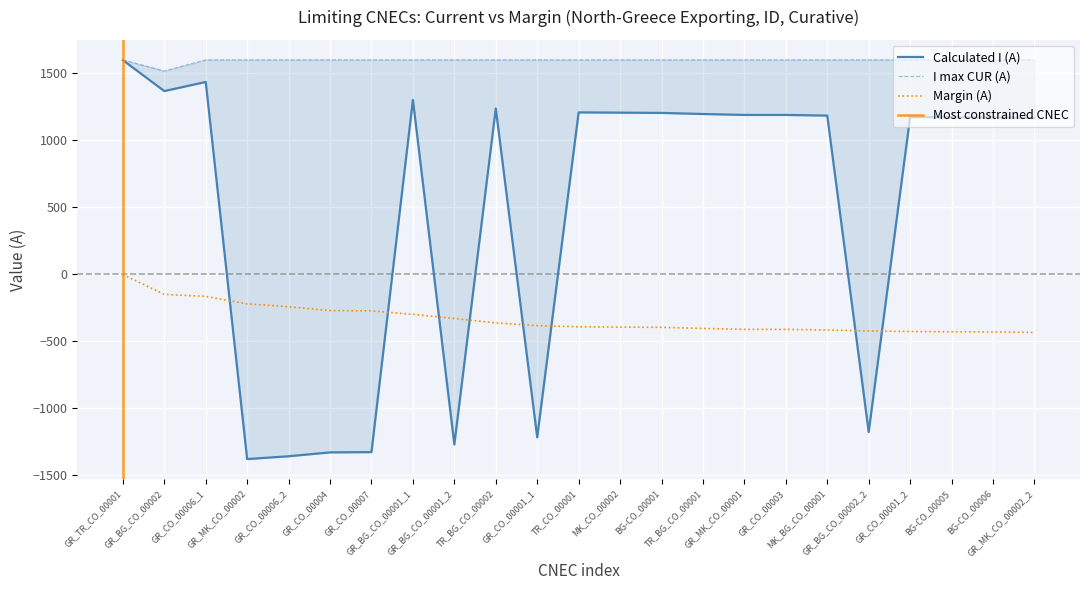

What is the minimum value shown in the chart?

-1379